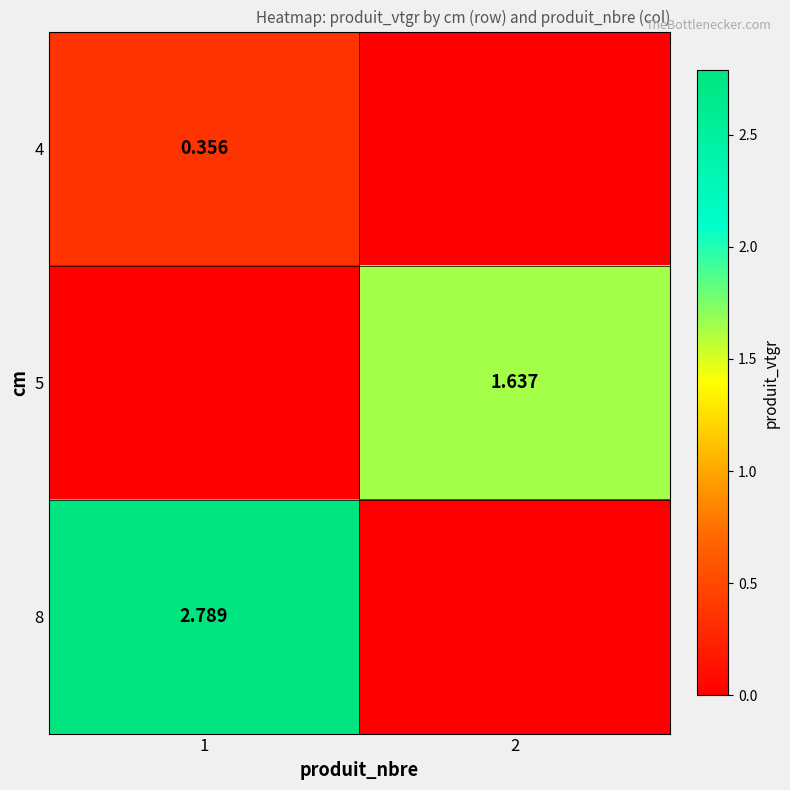

Which series has the widest spread of values?

8